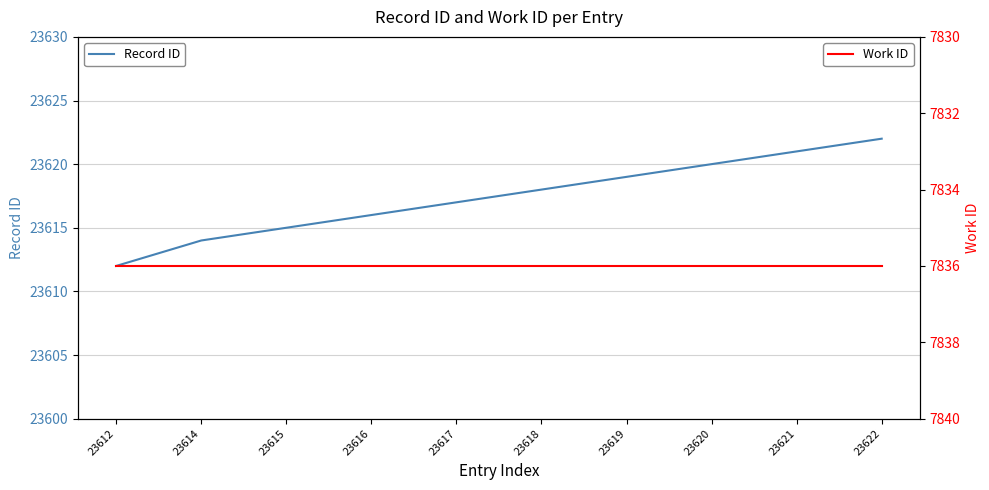

Rank the categories by Record ID value from highest to lowest.

23622, 23621, 23620, 23619, 23618, 23617, 23616, 23615, 23614, 23612